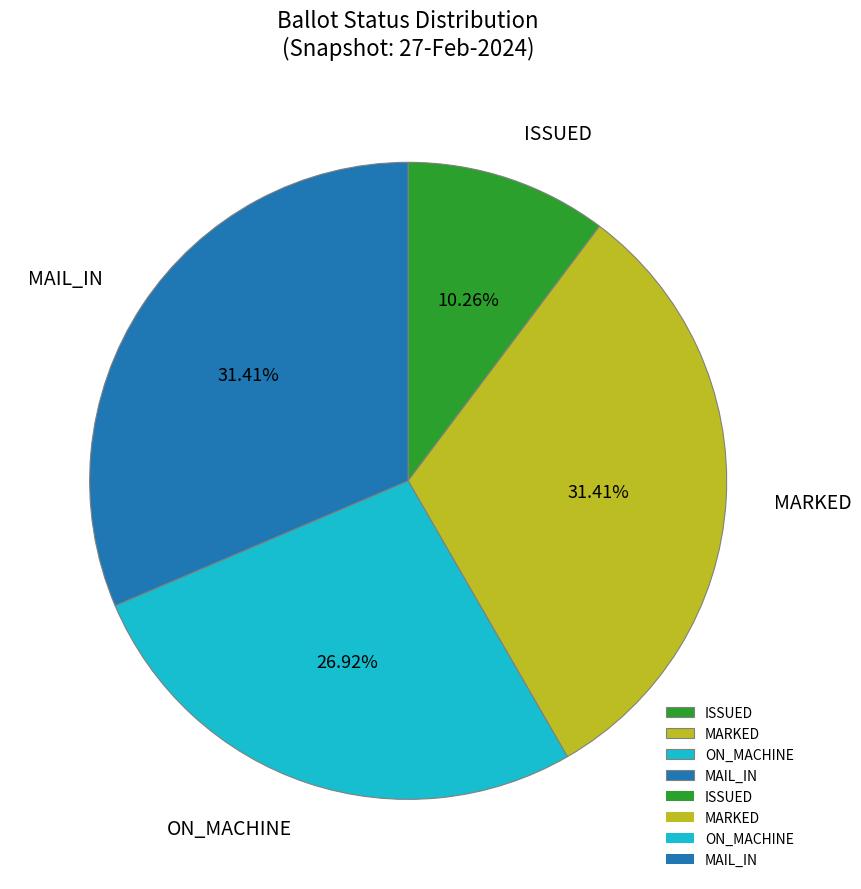

How much of the chart is everything except ISSUED?

89.7%